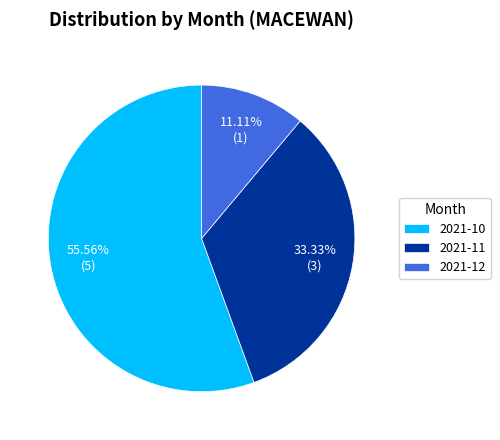

Do 2021-12 and 2021-11 together represent more than half of the pie?

No